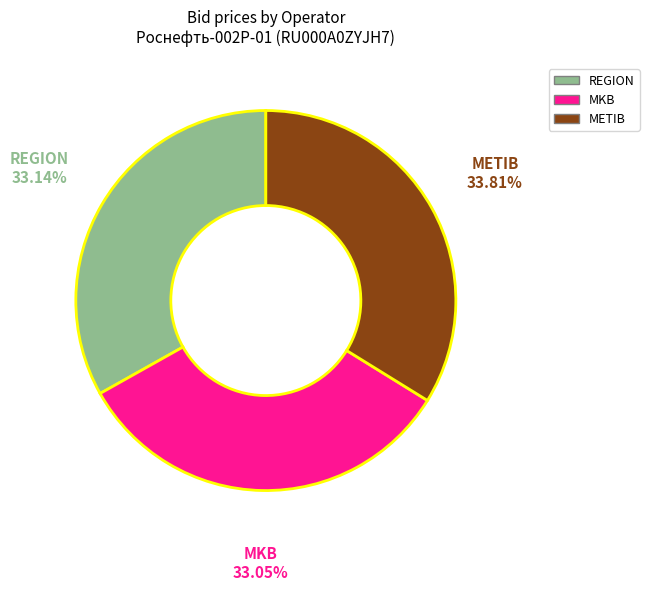

Is there any slice that represents more than half of the pie?

No